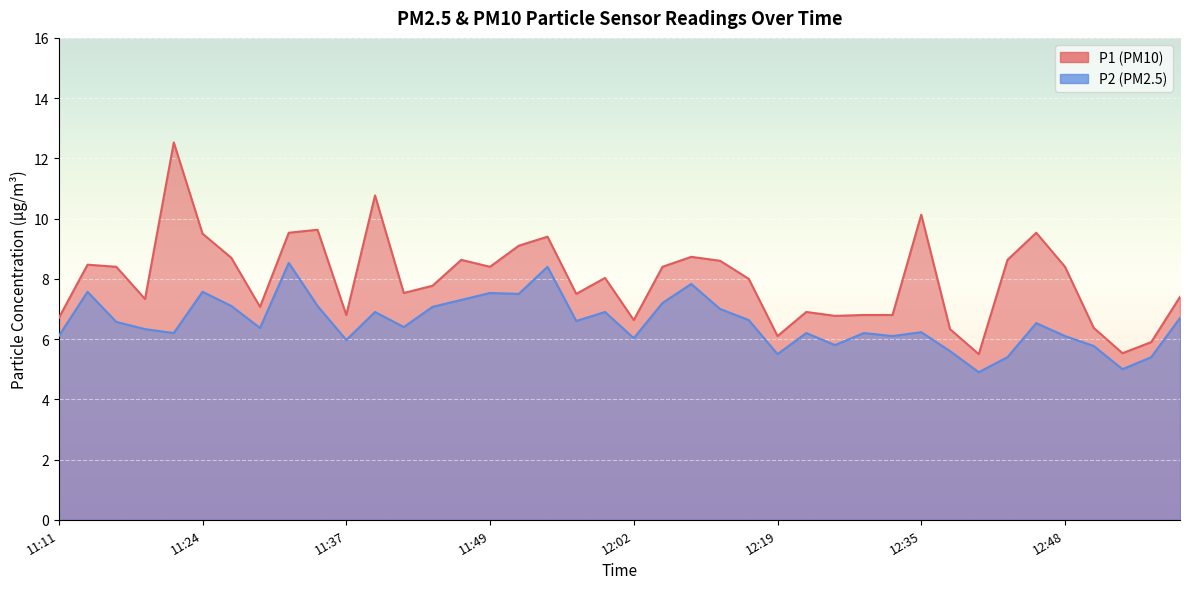

True or false: P1 and P2 cross at least once.

False